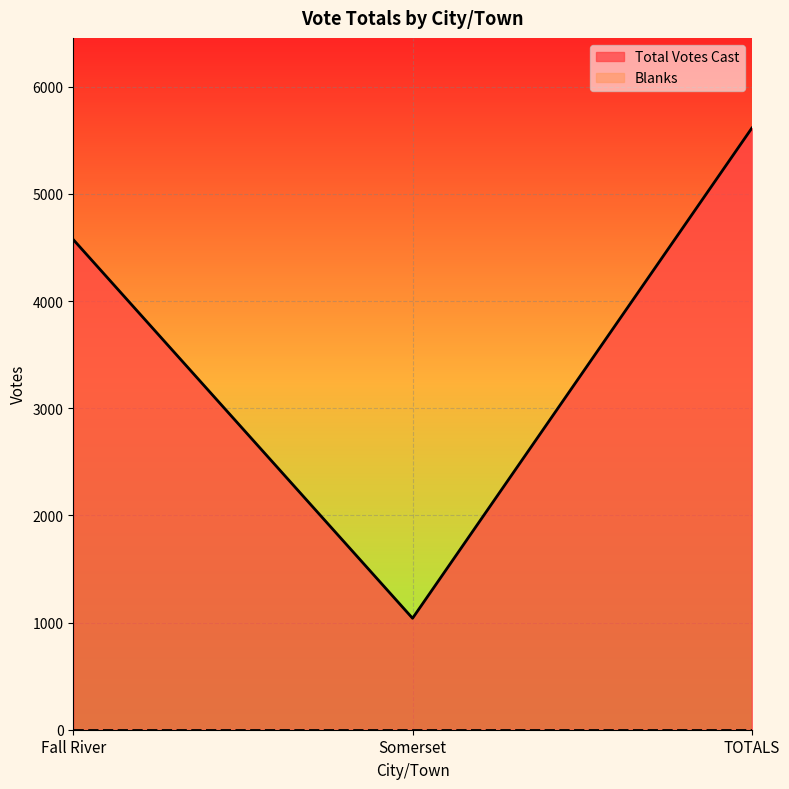

At which category does the chart reach its minimum across all series?

Somerset